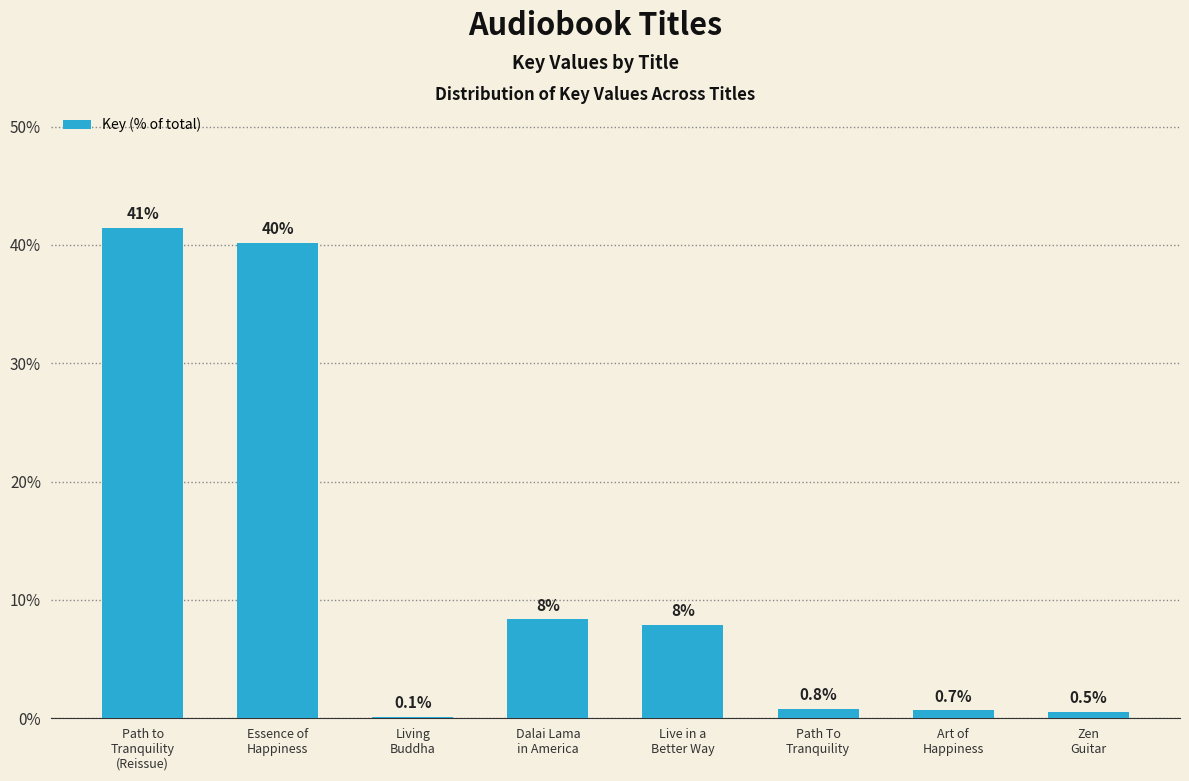

What is the sum of all values?

100.0